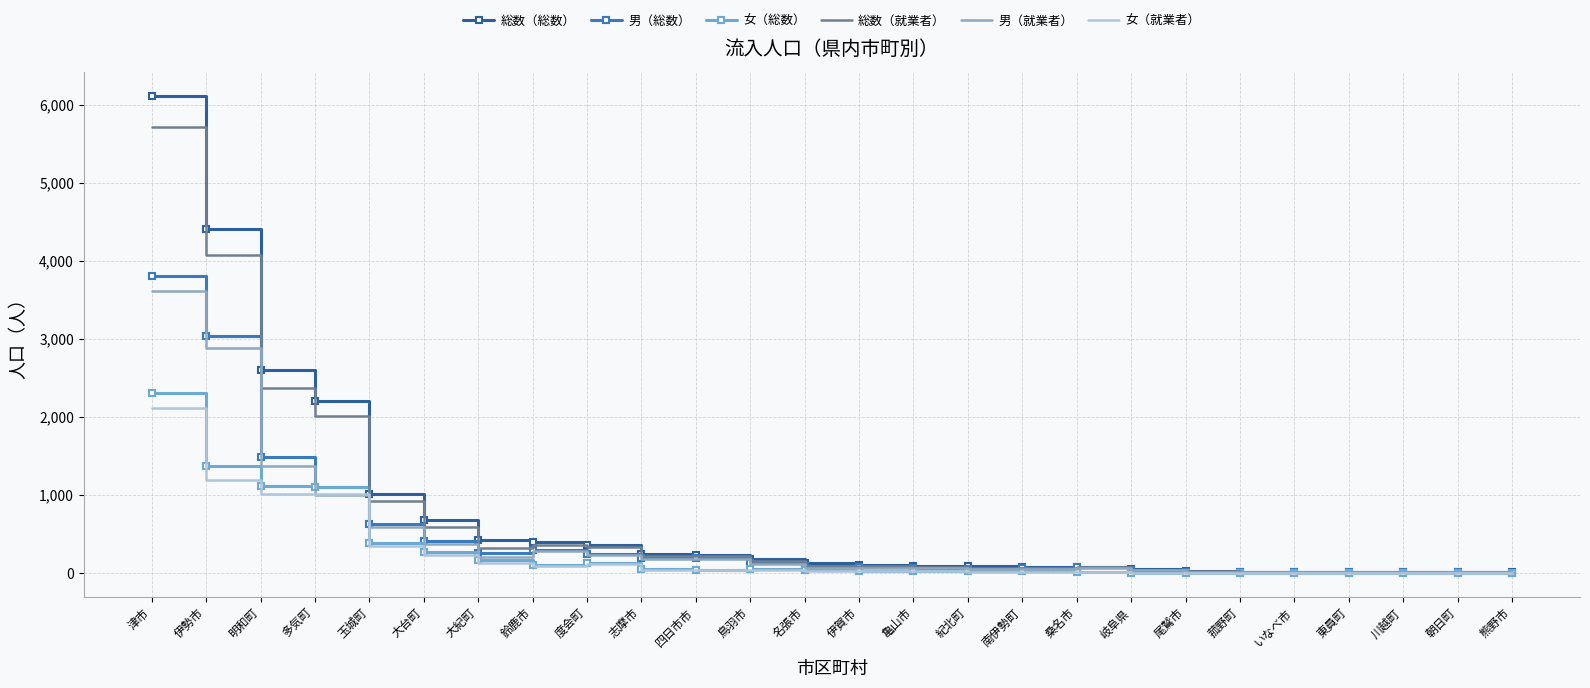

Which series changed the most between 玉城町 and 名張市?

総数（総数）